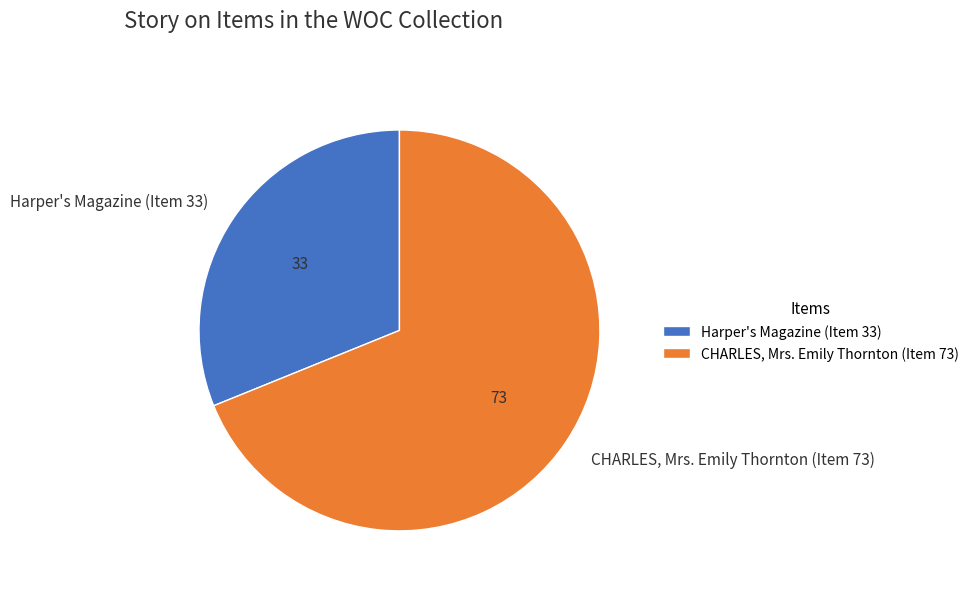

True or false: CHARLES, Mrs. Emily Thornton (Item 73) accounts for 57% of the total.

False